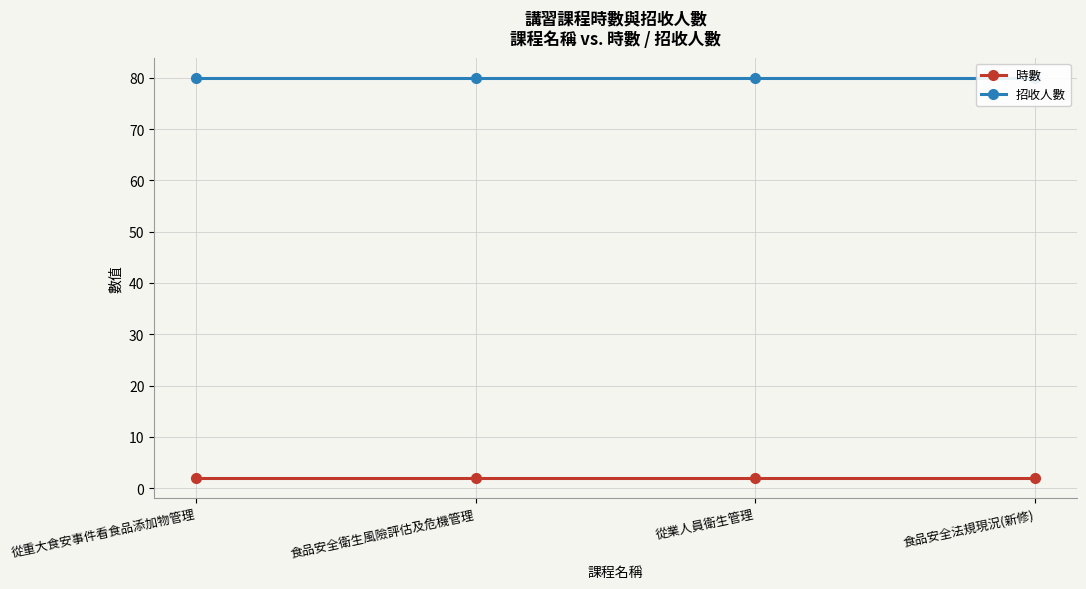

How many data points does each series have?

4